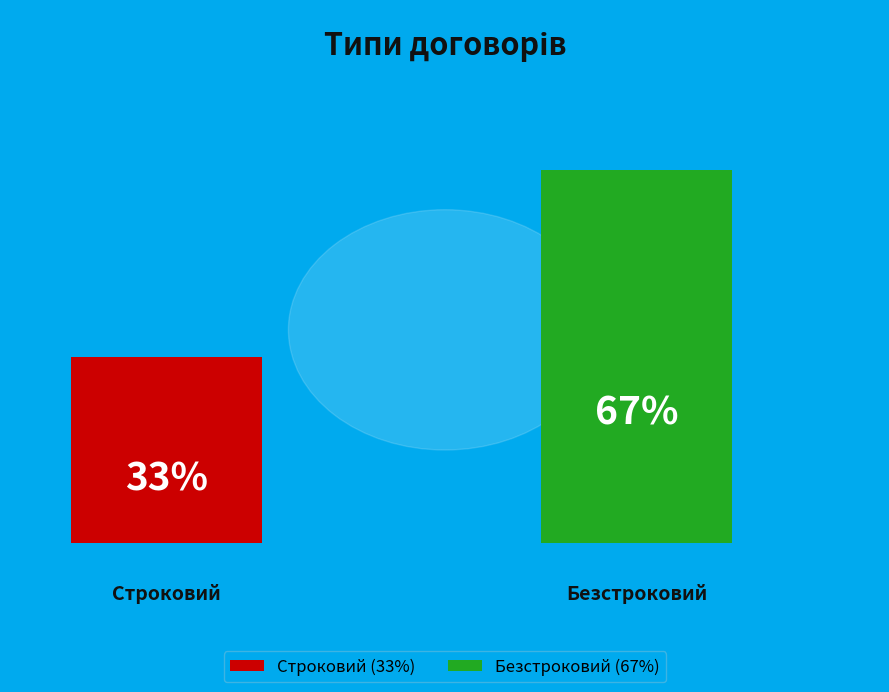

To the nearest percent, what percentage of the pie is Строковий?

33%